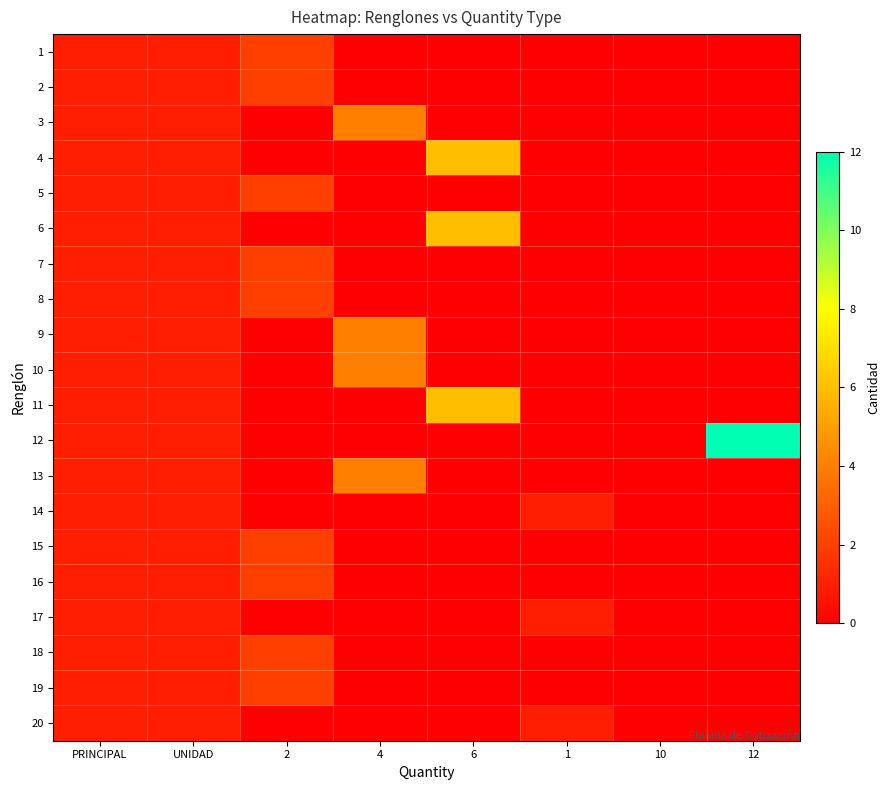

Which series has the largest range (max minus min)?

12